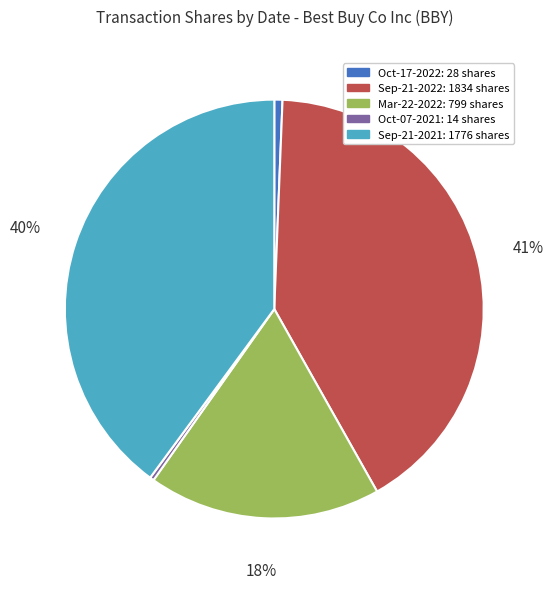

To the nearest percent, what is the difference between the largest and smallest slice percentages?

41%